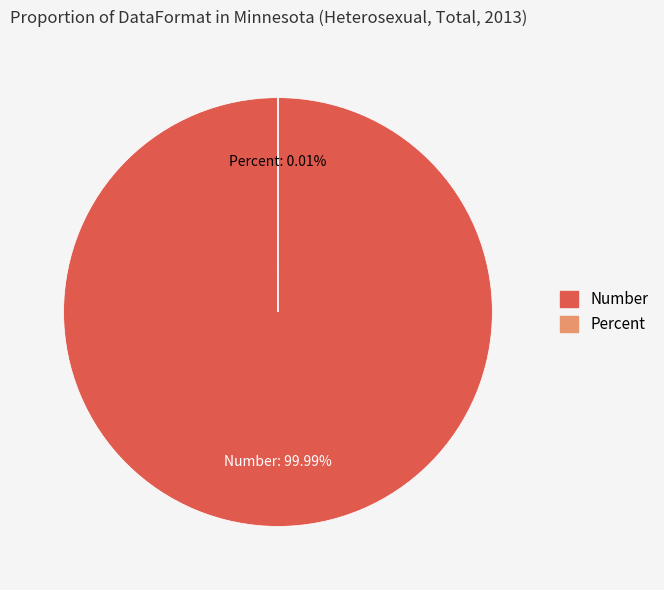

Which slice is the smallest?

Percent